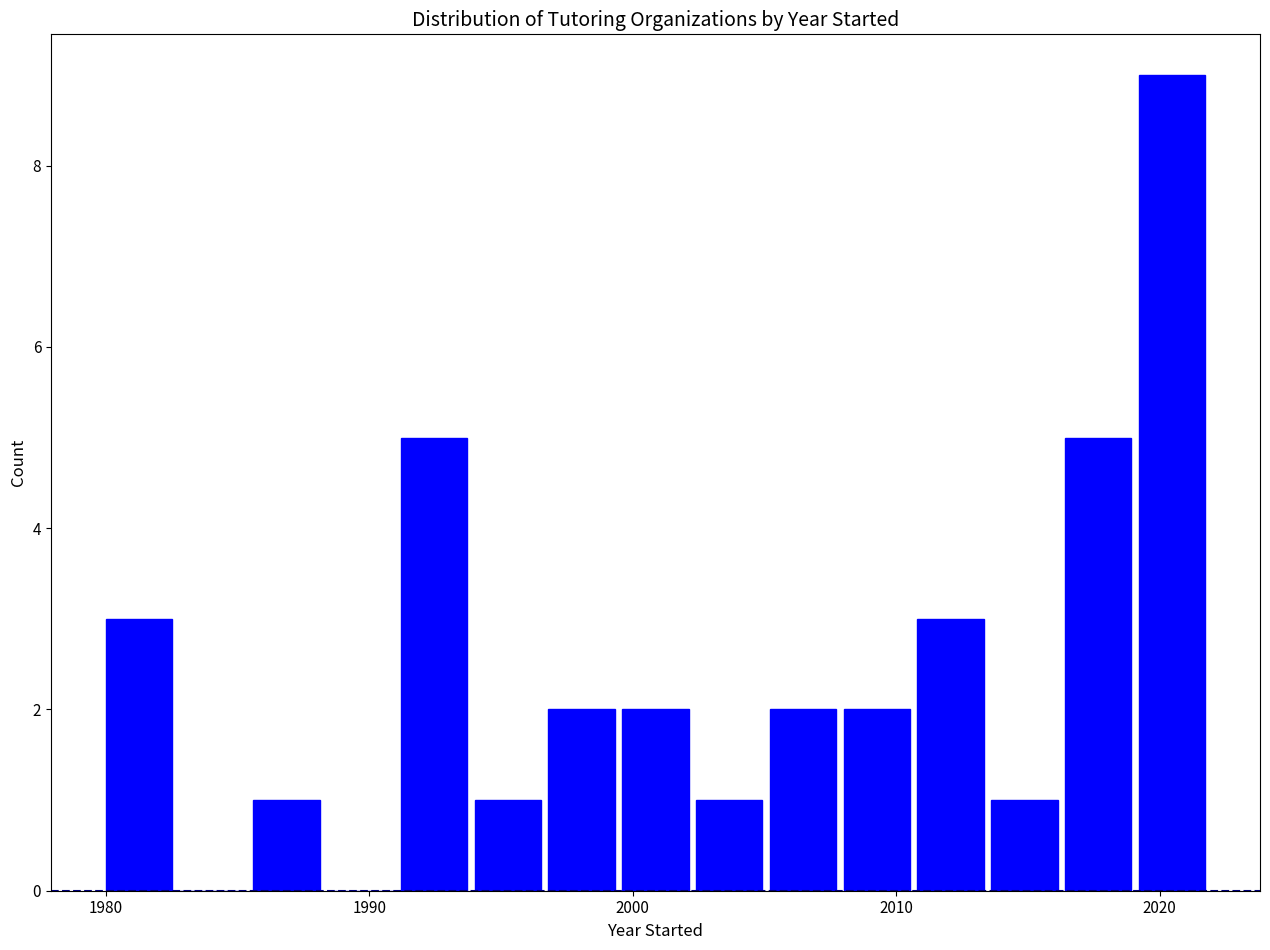

Around what value on the x-axis is the tallest bar? Give the approximate position of its centre, as read against the axis.

2020